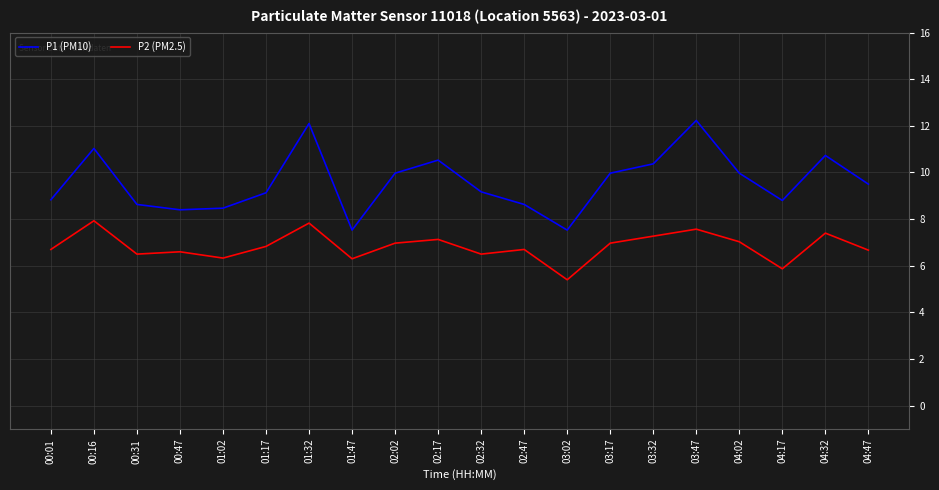

True or false: P2 (PM2.5) has a value of 8.3 at 04:17.

False